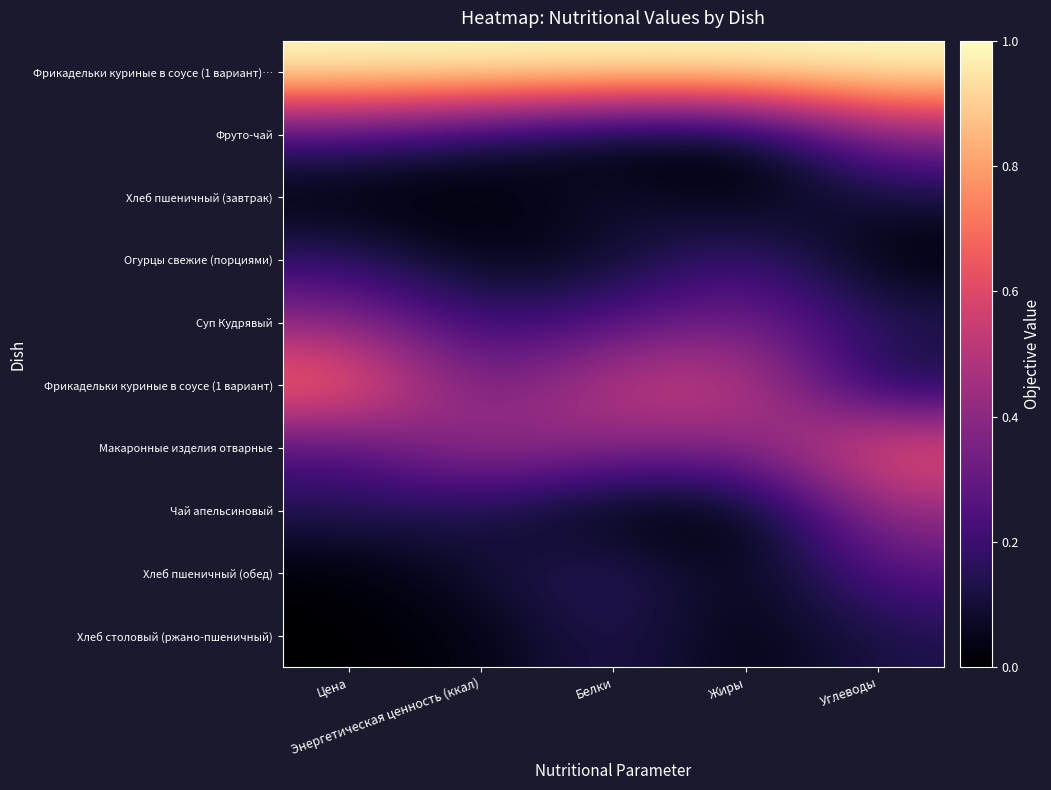

At which category is the sum across all series the highest?

Углеводы